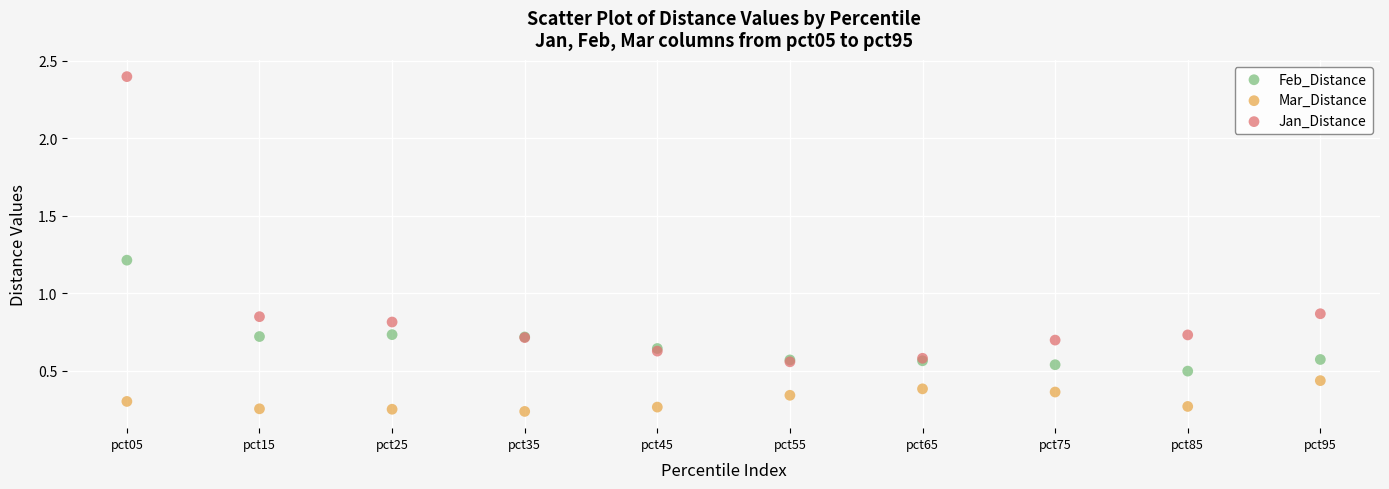

What are all the series names shown in the legend?

Feb_Distance, Mar_Distance, Jan_Distance